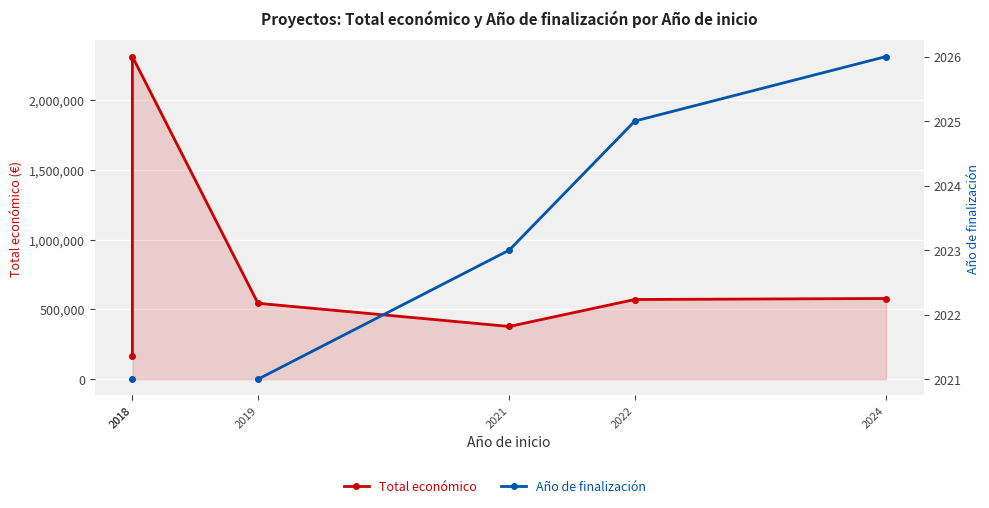

What is the spread (max minus min) of values at 2018?

162579.0